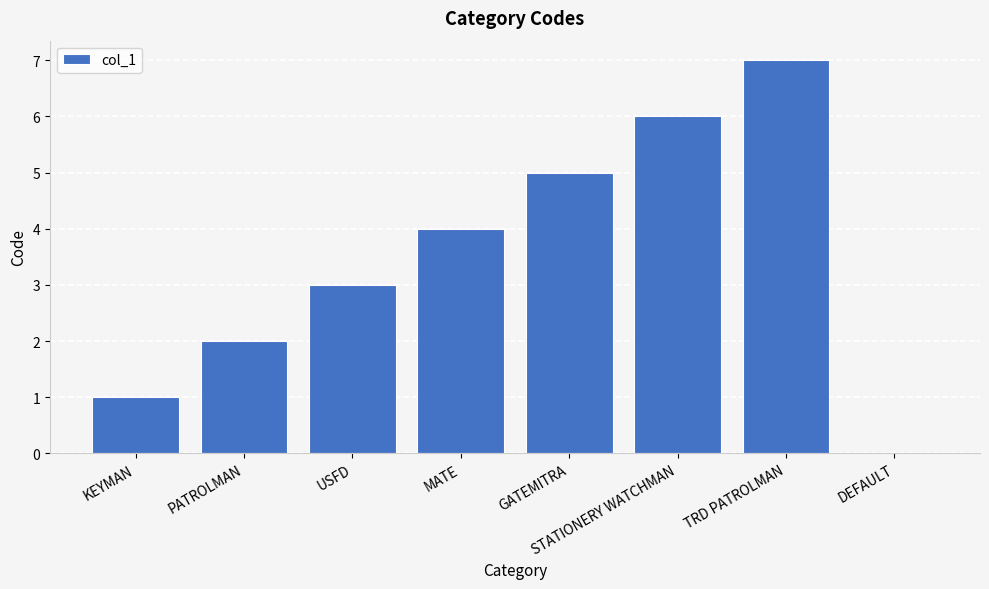

True or false: the data shows 6 at MATE.

False